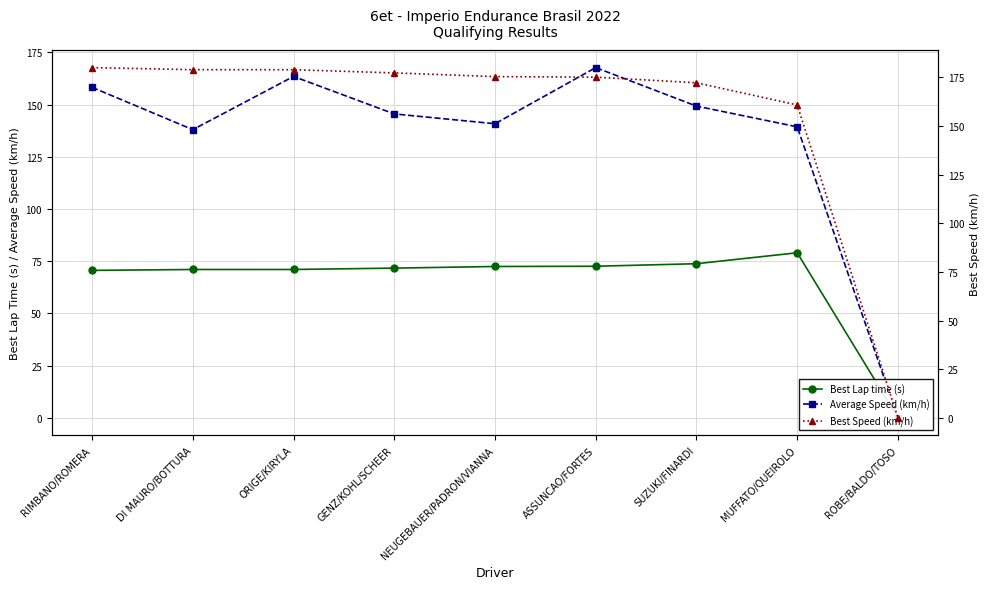

List the labels in order of Average Speed (km/h) value, smallest first.

ROBE/BALDO/TOSO, DI MAURO/BOTTURA, MUFFATO/QUEIROLO, NEUGEBAUER/PADRON/VIANNA, GENZ/KOHL/SCHEER, SUZUKI/FINARDI, RIMBANO/ROMERA, ORIGE/KIRYLA, ASSUNCAO/FORTES